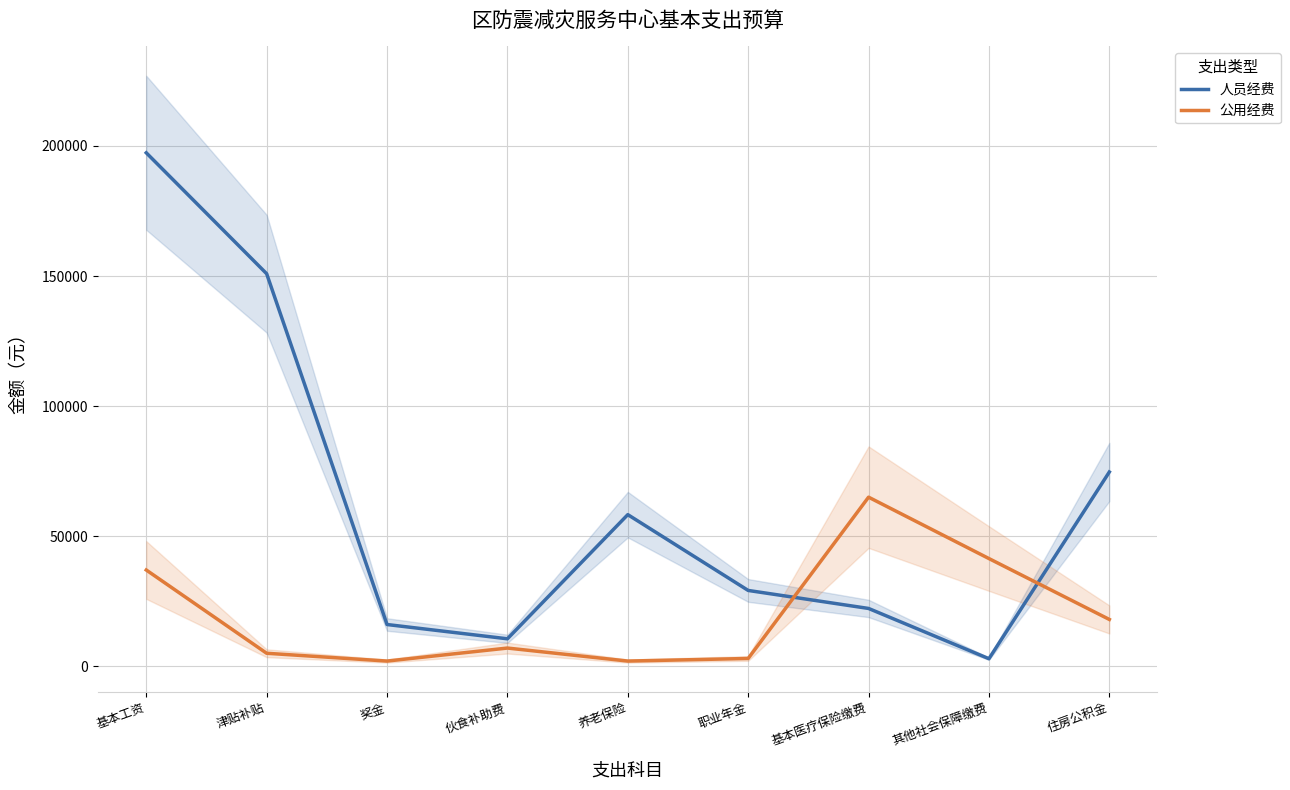

How many times do 人员经费 and 公用经费 cross each other?

2